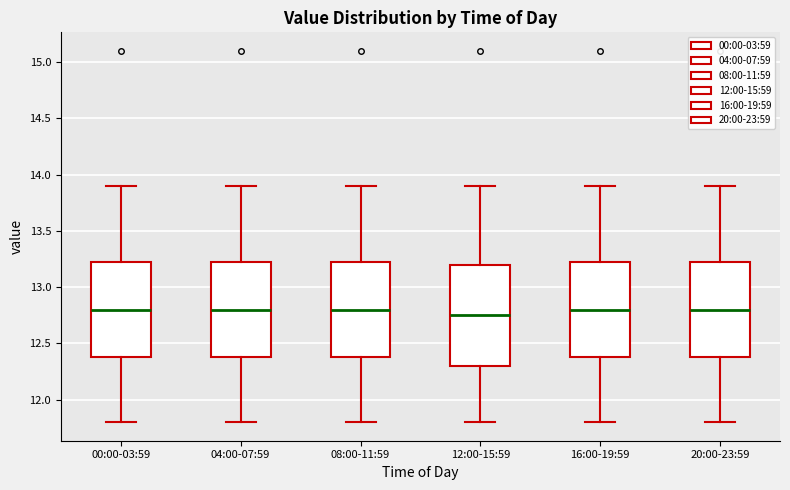

Reading left to right, transcribe this box plot: for each box, give where its median line is, the range the box spans, and where its two whiskers end, as read against the y-axis. The values are not printed on the chart, so give them approximately, as read against the axis.

00:00-03:59: median 12.80, box 12.40 to 13.25, whiskers 11.80 to 13.90
04:00-07:59: median 12.80, box 12.40 to 13.25, whiskers 11.80 to 13.90
08:00-11:59: median 12.80, box 12.40 to 13.25, whiskers 11.80 to 13.90
12:00-15:59: median 12.75, box 12.30 to 13.20, whiskers 11.80 to 13.90
16:00-19:59: median 12.80, box 12.40 to 13.25, whiskers 11.80 to 13.90
20:00-23:59: median 12.80, box 12.40 to 13.25, whiskers 11.80 to 13.90